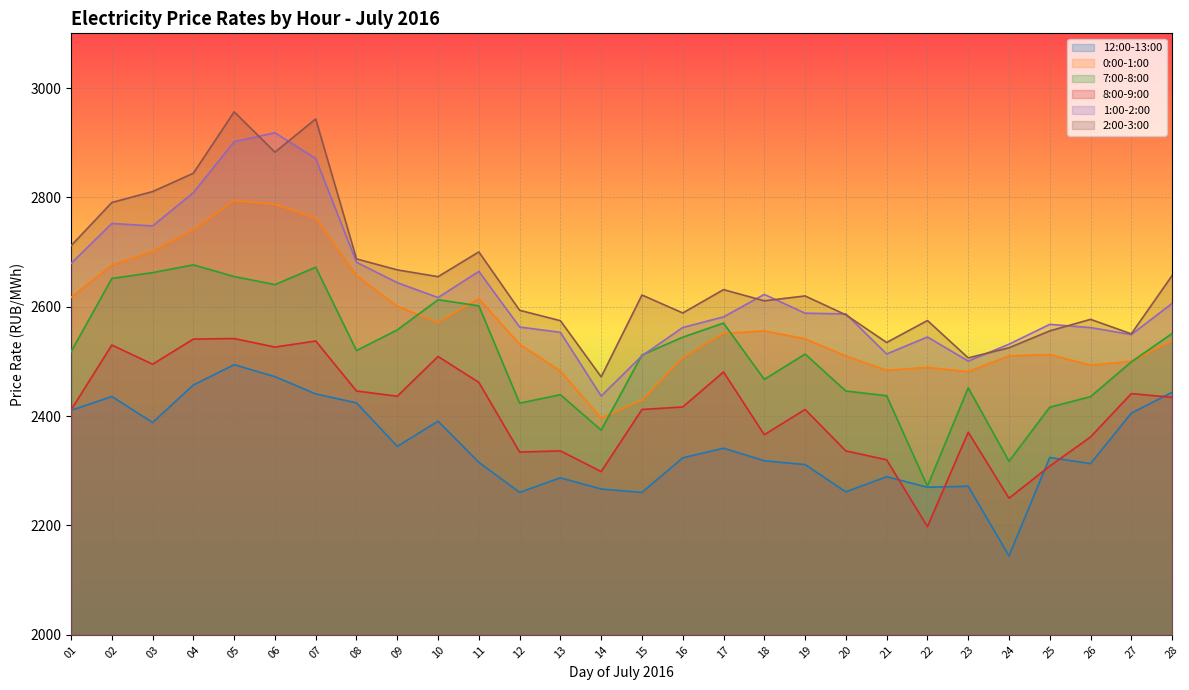

The value of 0:00-1:00 at 22 is 2489.1. True or false?

True